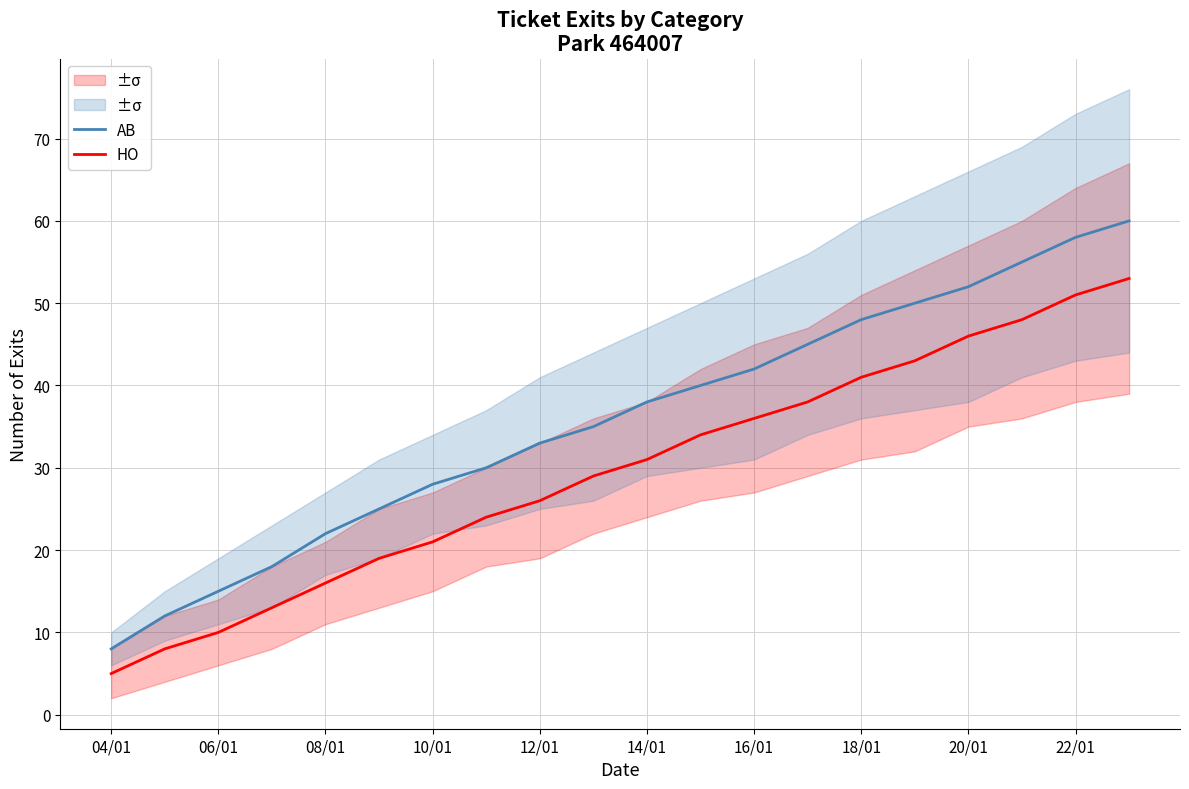

How many values in the AB series are below 38?

10